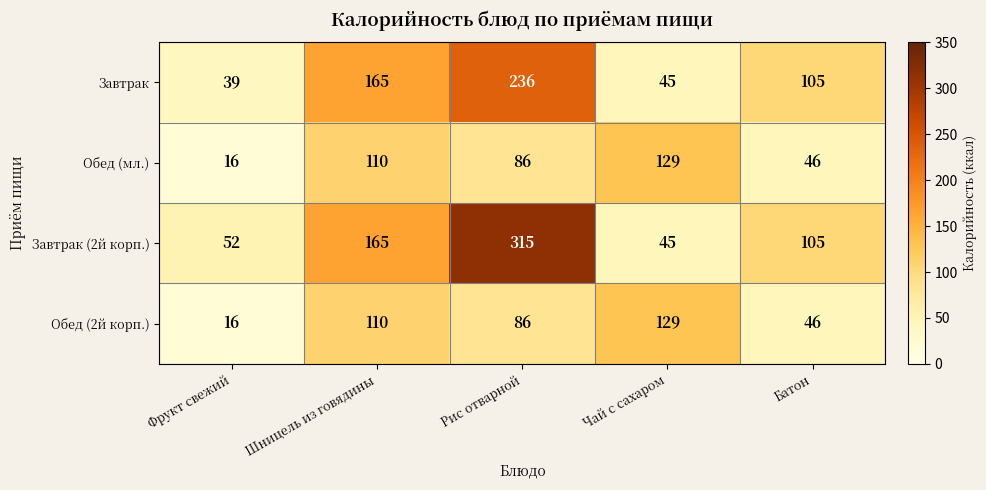

How many values in the Завтрак series are below 105?

2